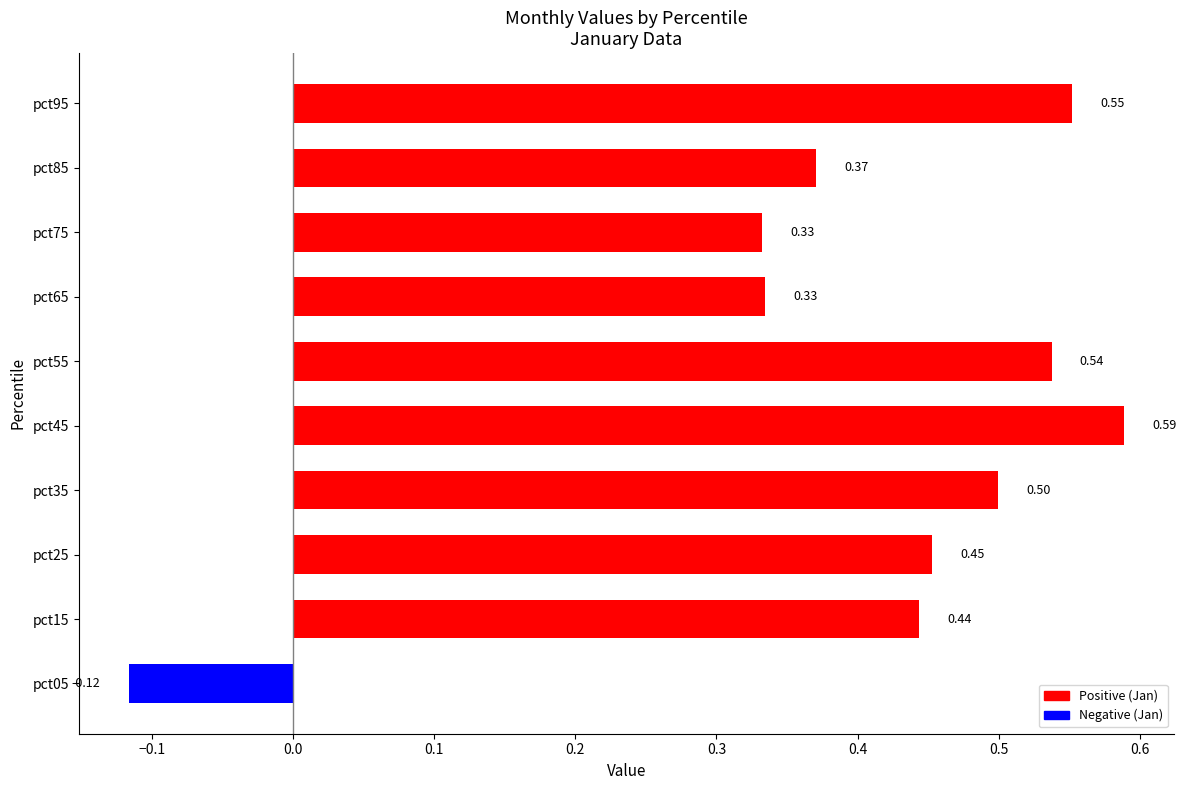

What is the difference between the second highest and second lowest values?

0.2